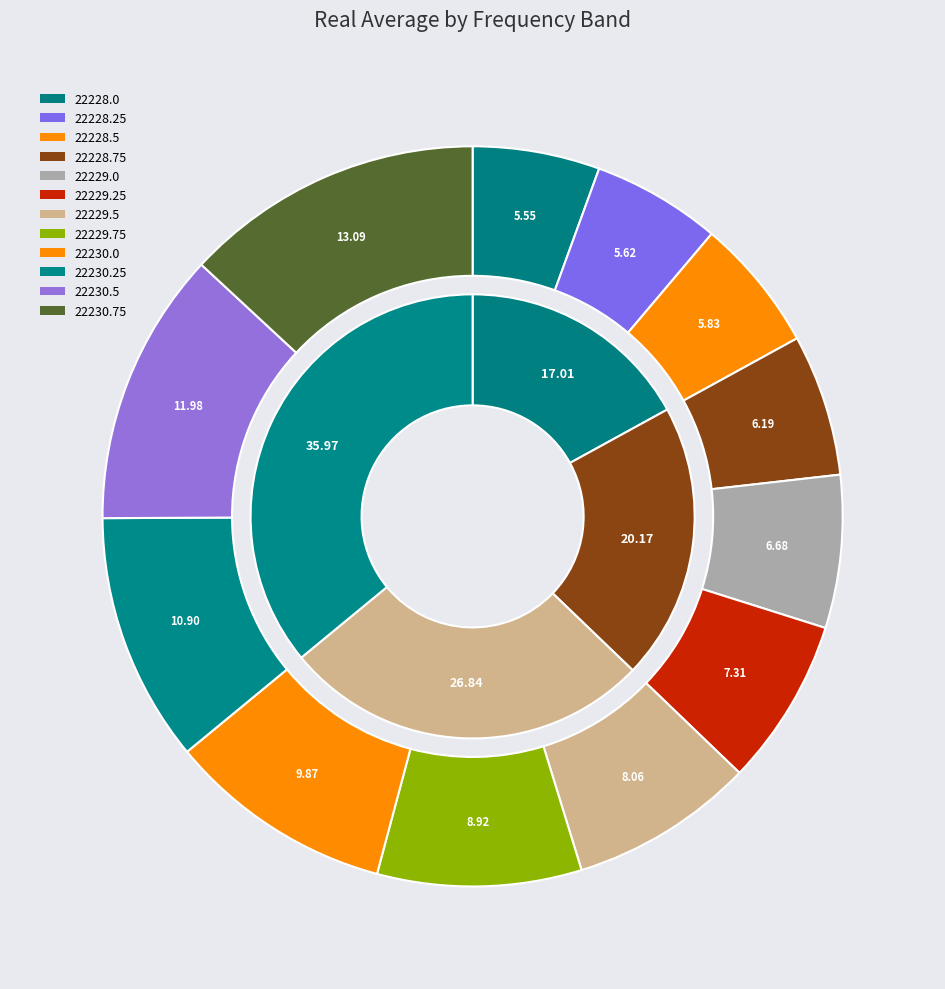

Does 22230.0 account for over 50% of the chart?

No